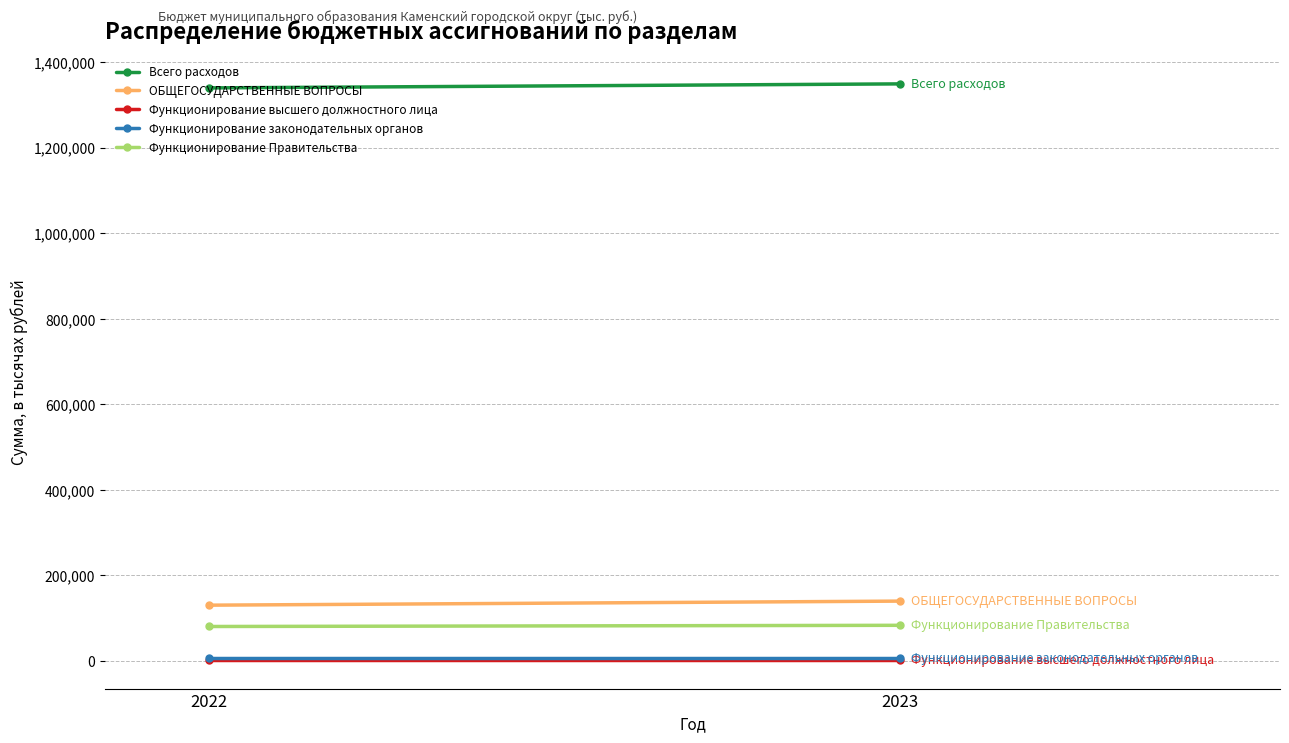

What value does the ОБЩЕГОСУДАРСТВЕННЫЕ ВОПРОСЫ series have at 2022?

129890.1